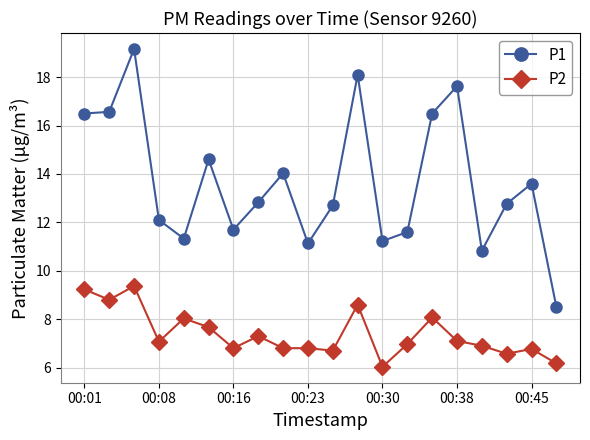

True or false: P1 and P2 intersect in this chart.

False